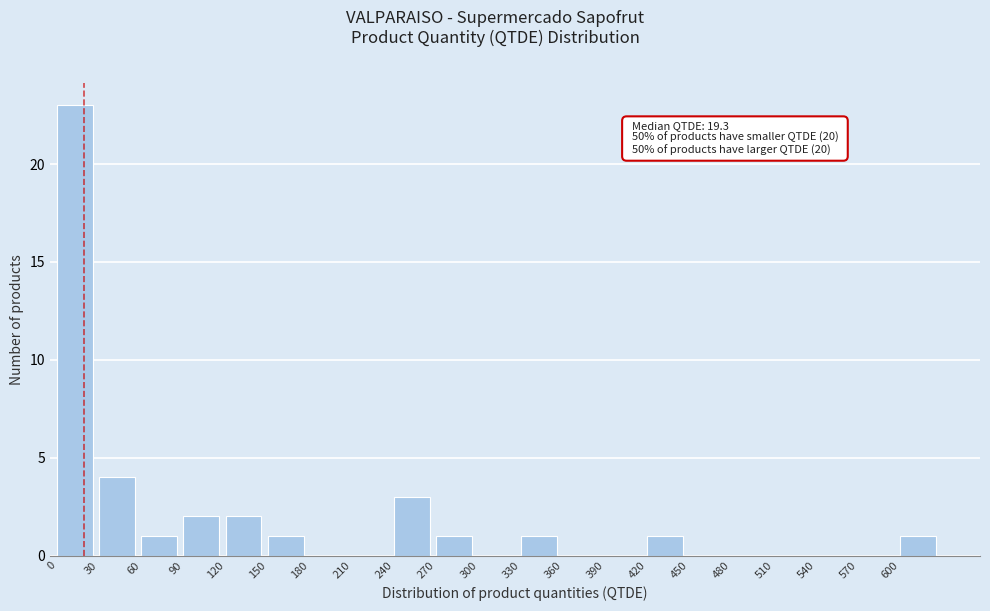

Over which range of the x-axis is the bar tallest?

0 to 30